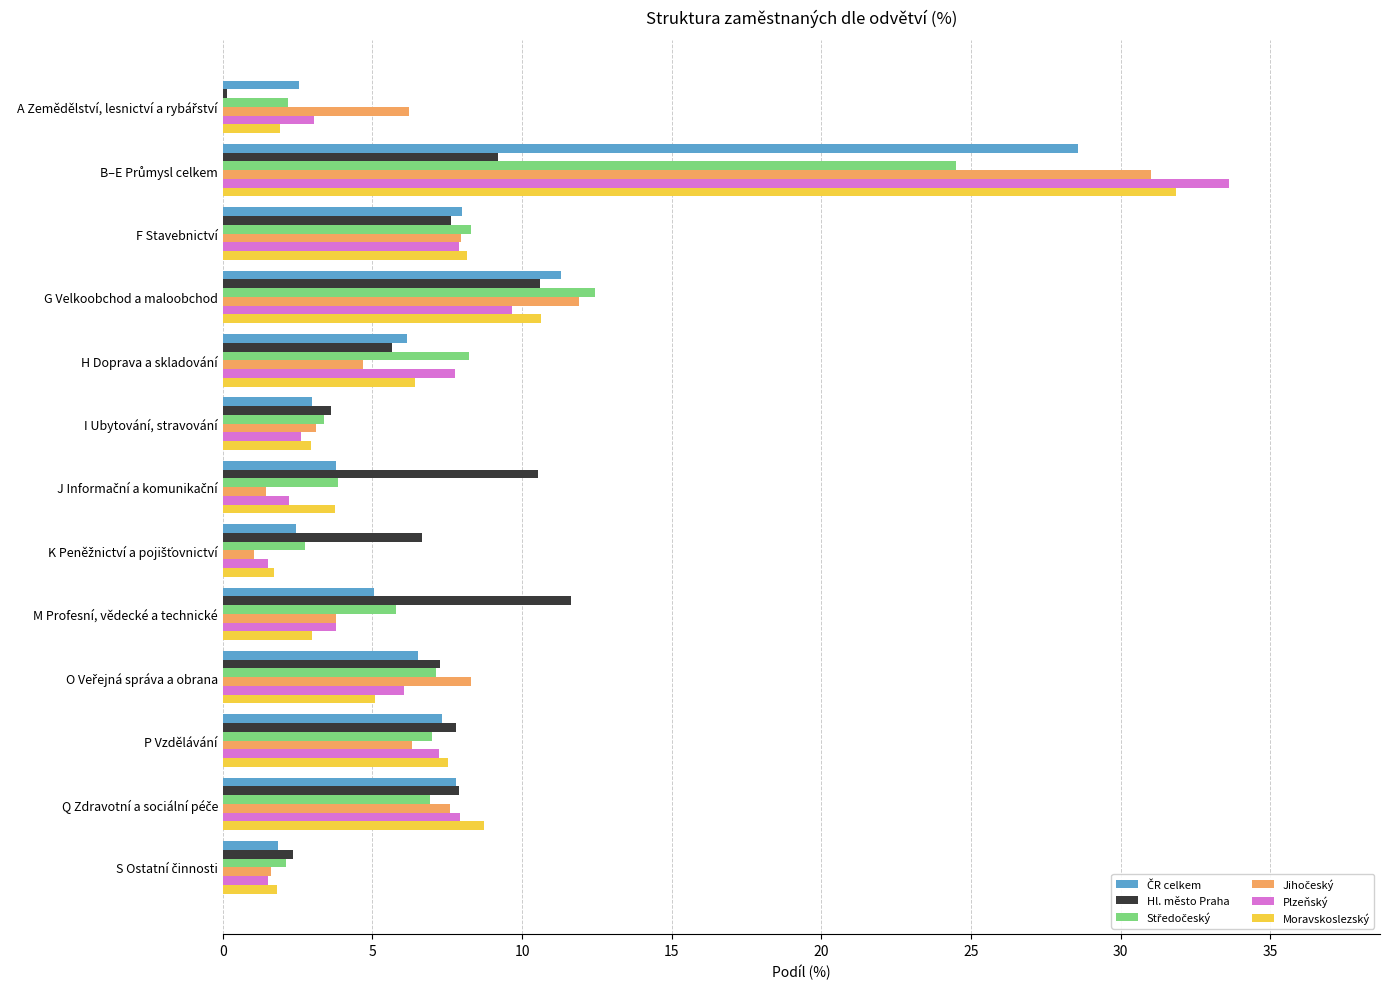

What is the average value of the Hl. město Praha series?

7.0